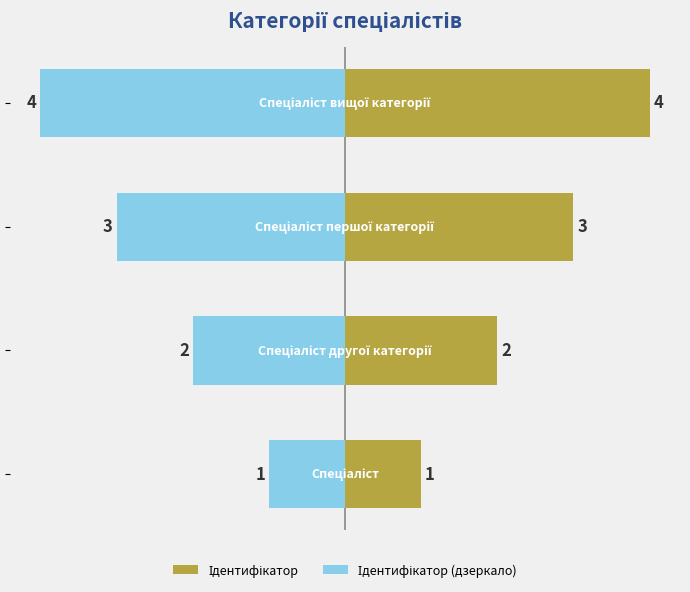

Count the number of data series in this chart.

2